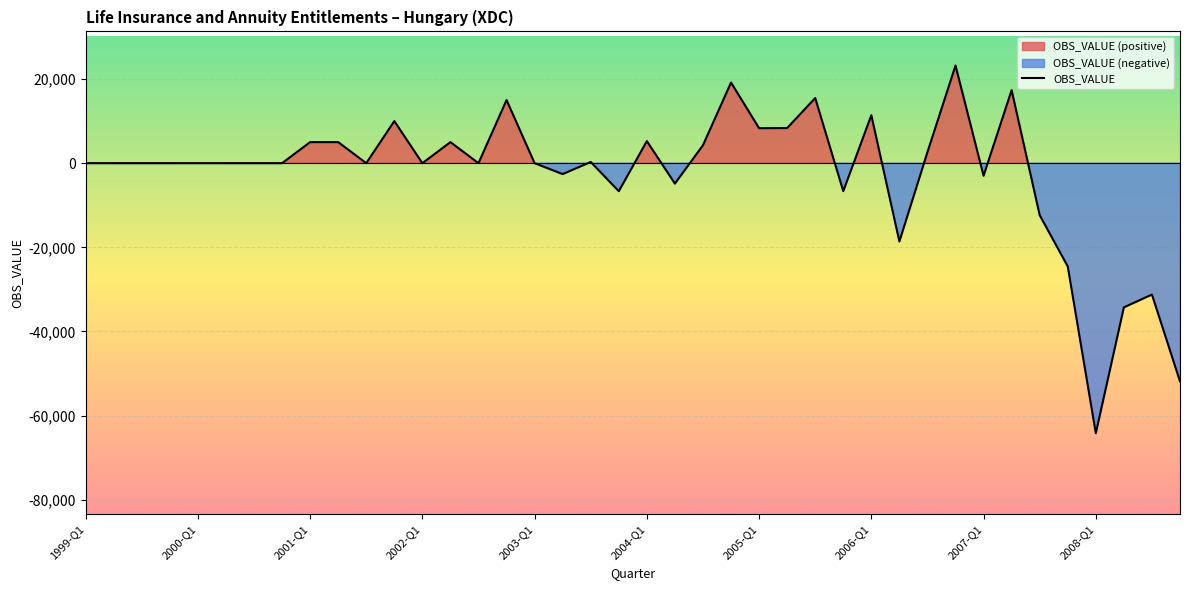

What is the lowest value of the OBS_VALUE series?

-64177